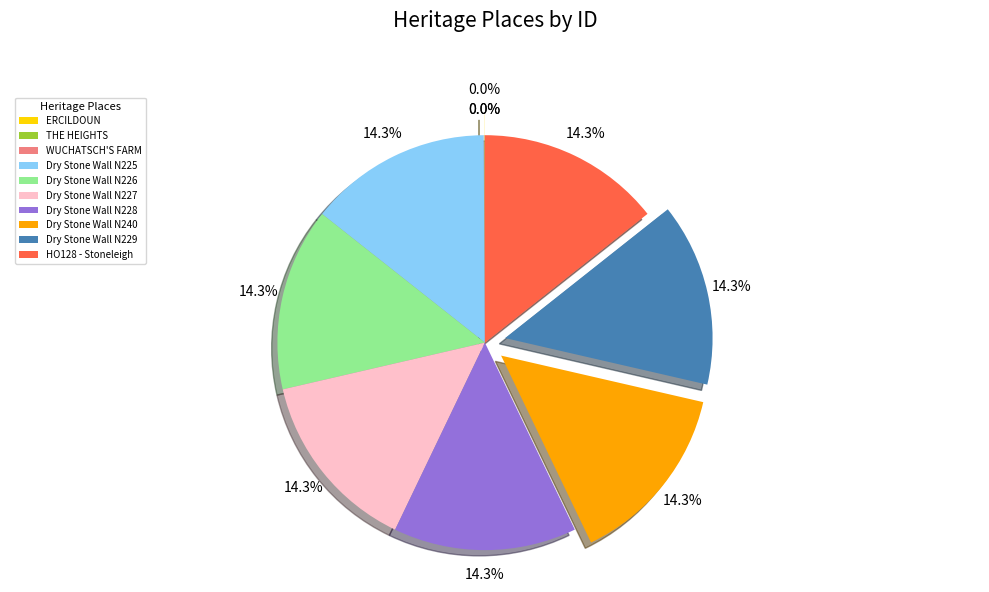

Is there any slice that represents more than half of the pie?

No